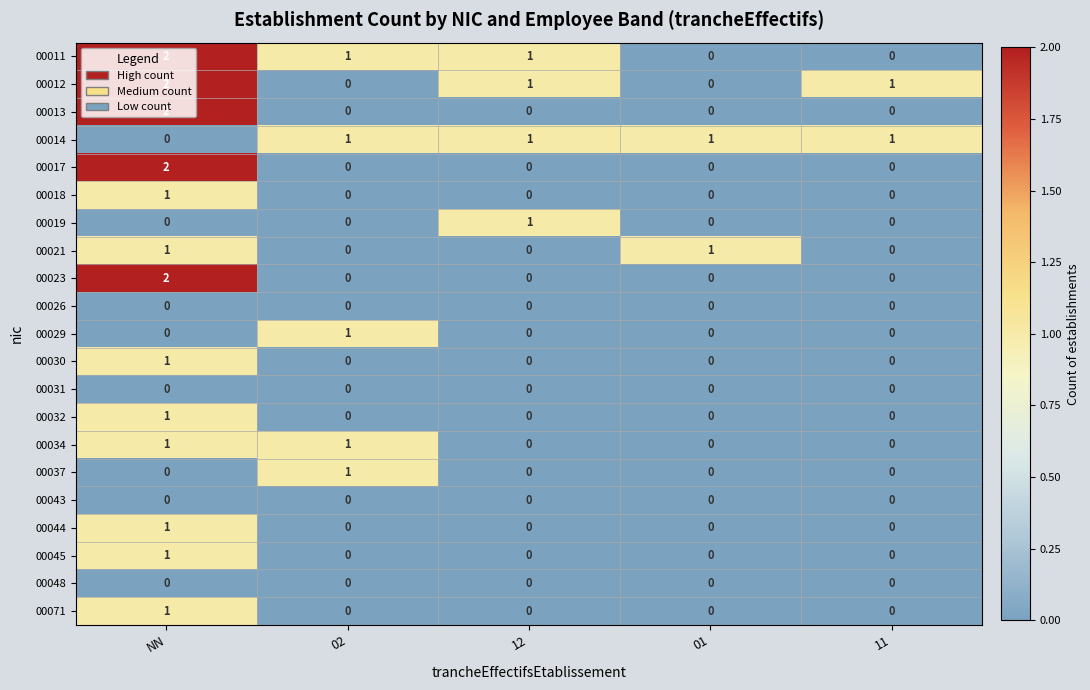

Is it true that 00034 equals 0 at 01?

True